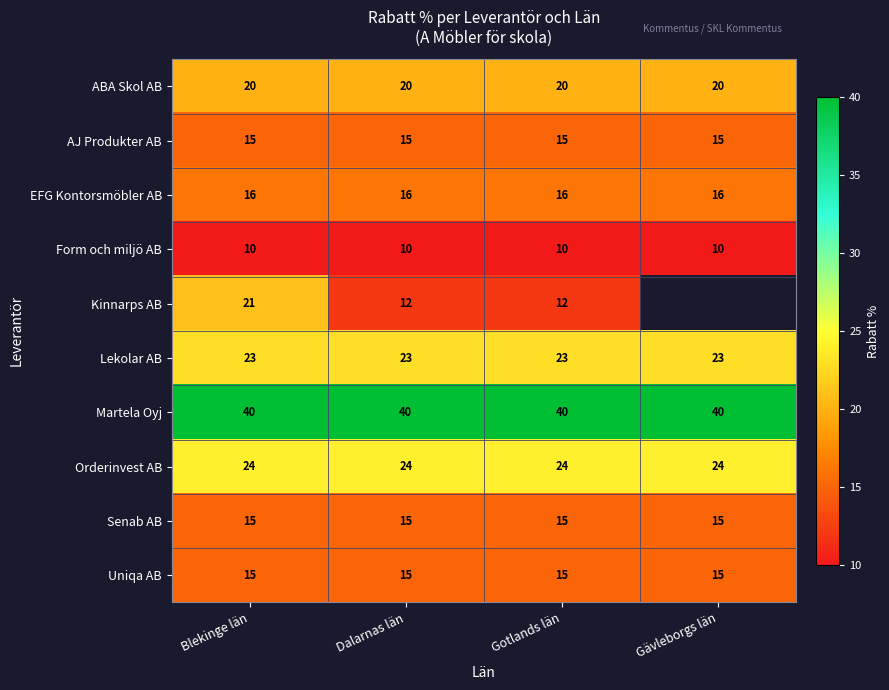

Between Blekinge län and Dalarnas län, which series saw the biggest shift?

Kinnarps AB